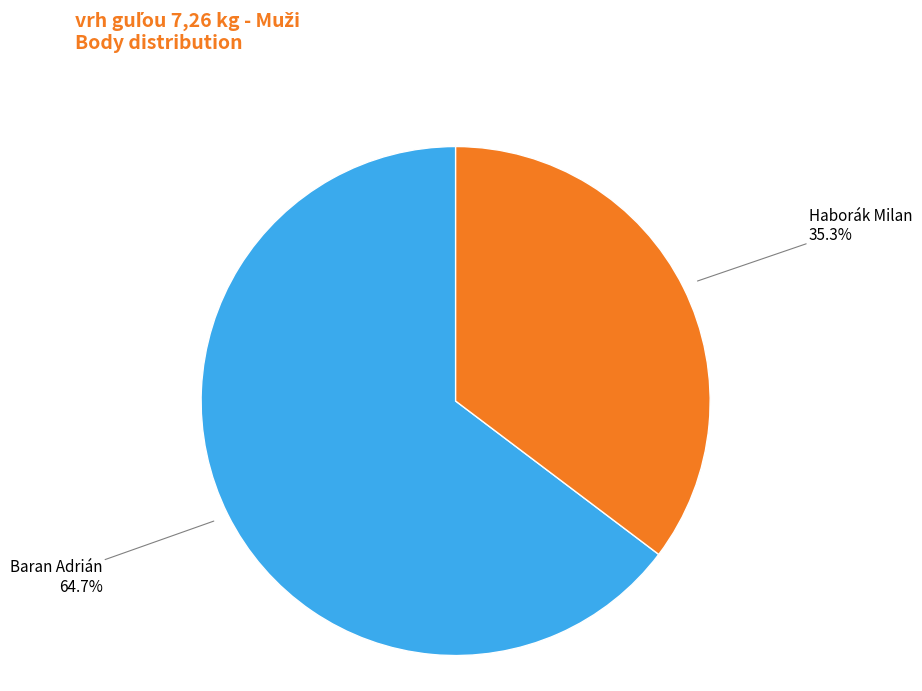

Is there any slice that represents more than half of the pie?

Yes